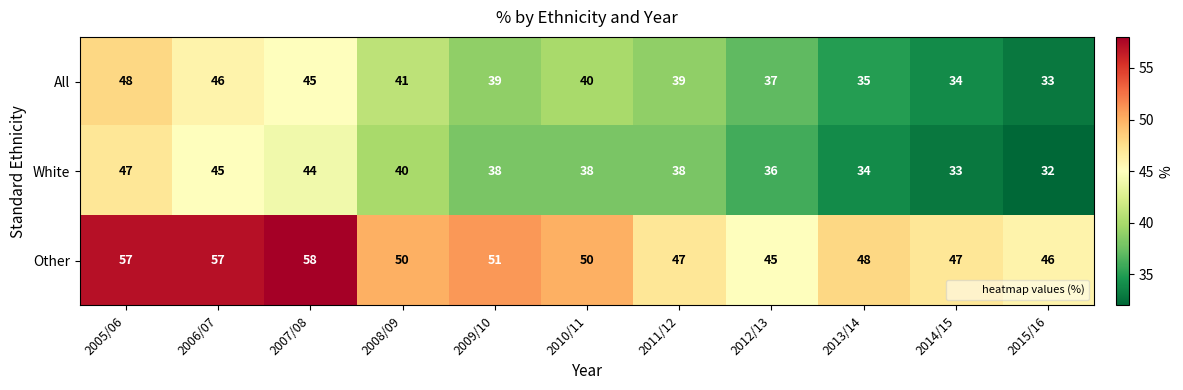

What is the sum of all Other values?

556